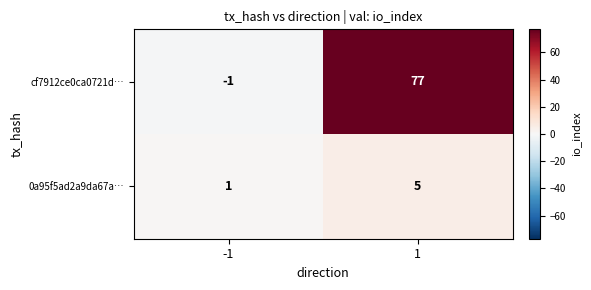

Reading left to right, what are all the values shown in this chart?

cf7912ce0ca0721d…: -1=-1	1=77
0a95f5ad2a9da67a…: -1=1	1=5